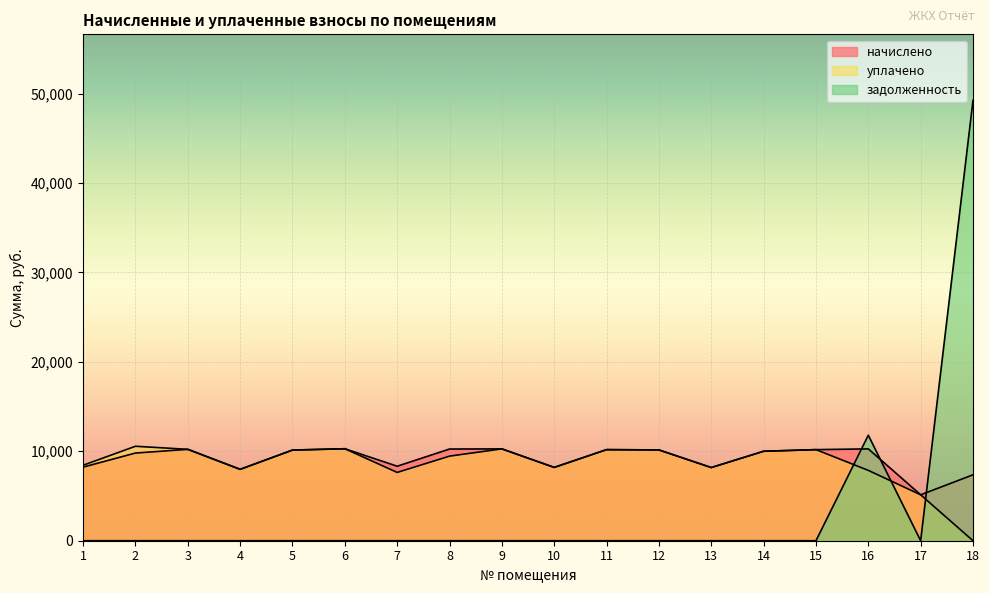

Reading right to left, list all the values displayed in this chart.

начислено: 18=7369.2	17=5133.6	16=10267.2	15=10184.4	14=10002.2	13=8180.6	12=10151.3	11=10184.4	10=8197.2	9=10267.2	8=10250.6	7=8329.7	6=10283.8	5=10134.7	4=7981.9	3=10217.5	2=9803.5	1=8230.3
уплачено: 18=0.0	17=5133.6	16=7864.7	15=10184.4	14=10002.2	13=8180.6	12=10151.3	11=10184.4	10=8197.2	9=10267.2	8=9458.3	7=7635.5	6=10283.8	5=10134.7	4=7981.9	3=10217.5	2=10561.3	1=8437.8
задолженность: 18=49233.6	17=0.0	16=11794.9	15=0.0	14=0.0	13=0.0	12=0.0	11=0.0	10=0.0	9=0.0	8=0.0	7=0.0	6=0.0	5=0.0	4=0.0	3=0.0	2=0.0	1=0.0